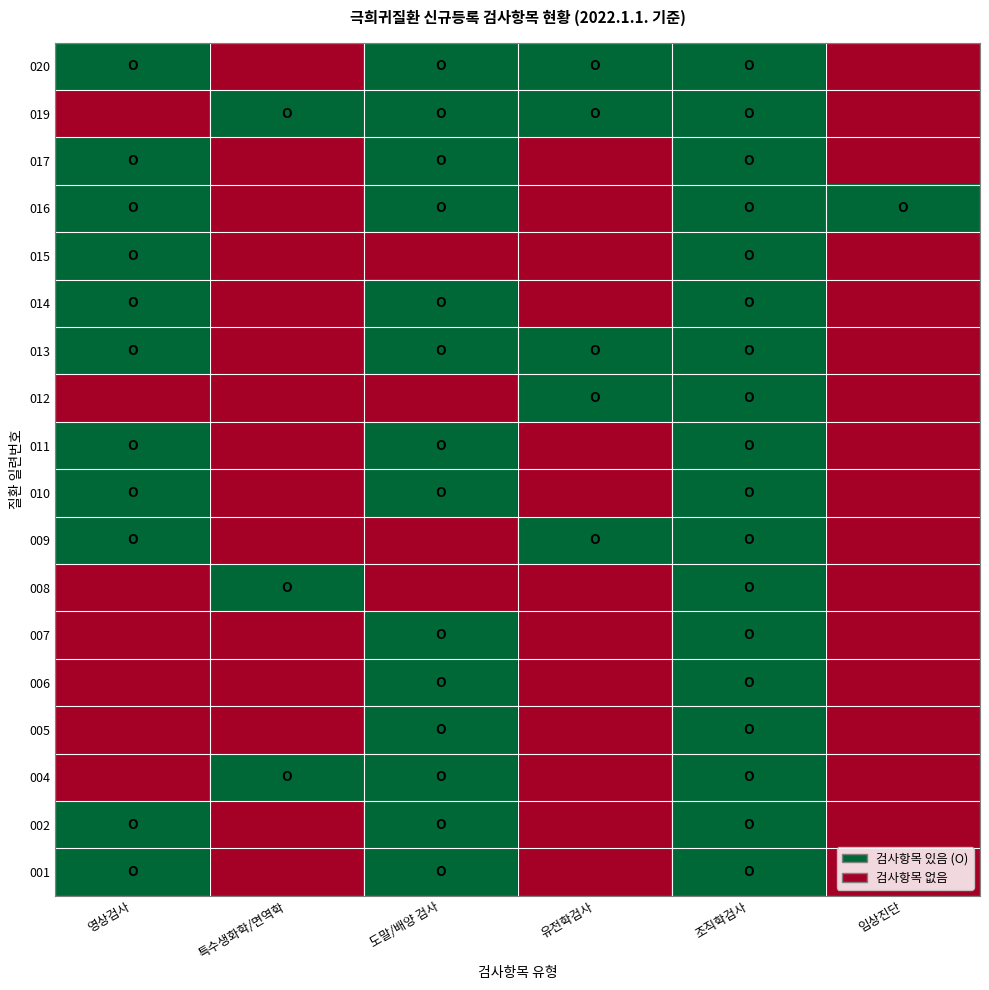

Count the number of data series in this chart.

18